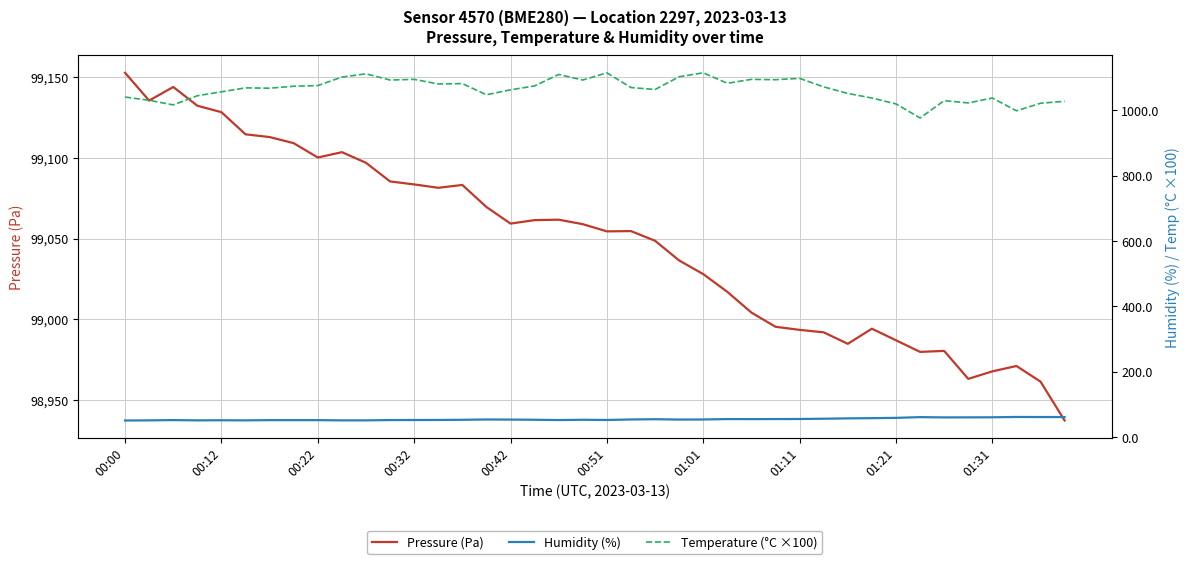

Between 19 and 25, which series saw the biggest shift?

Pressure (Pa)